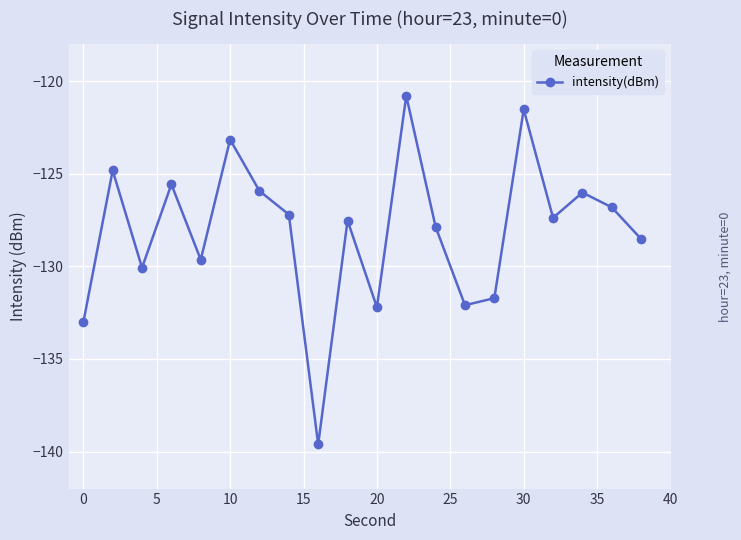

What is the value of the 17th point from the left?

-127.4